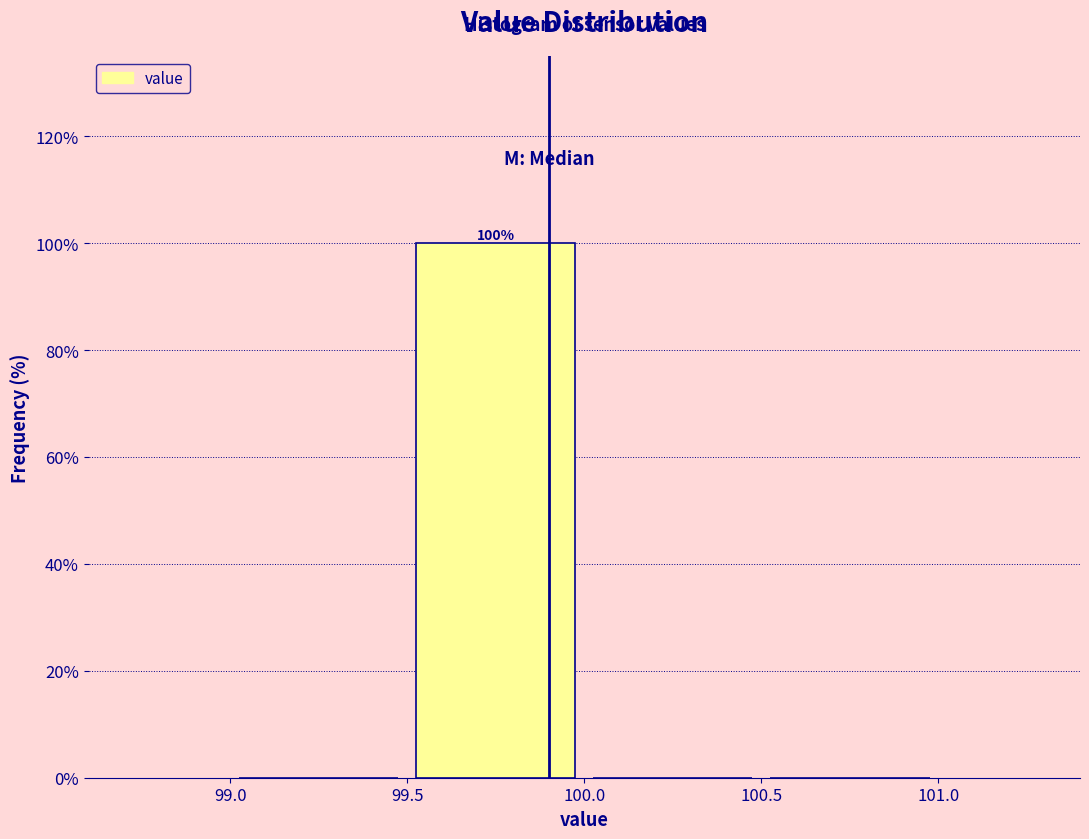

Over which range of the x-axis is the bar tallest?

99.5 to 100.0